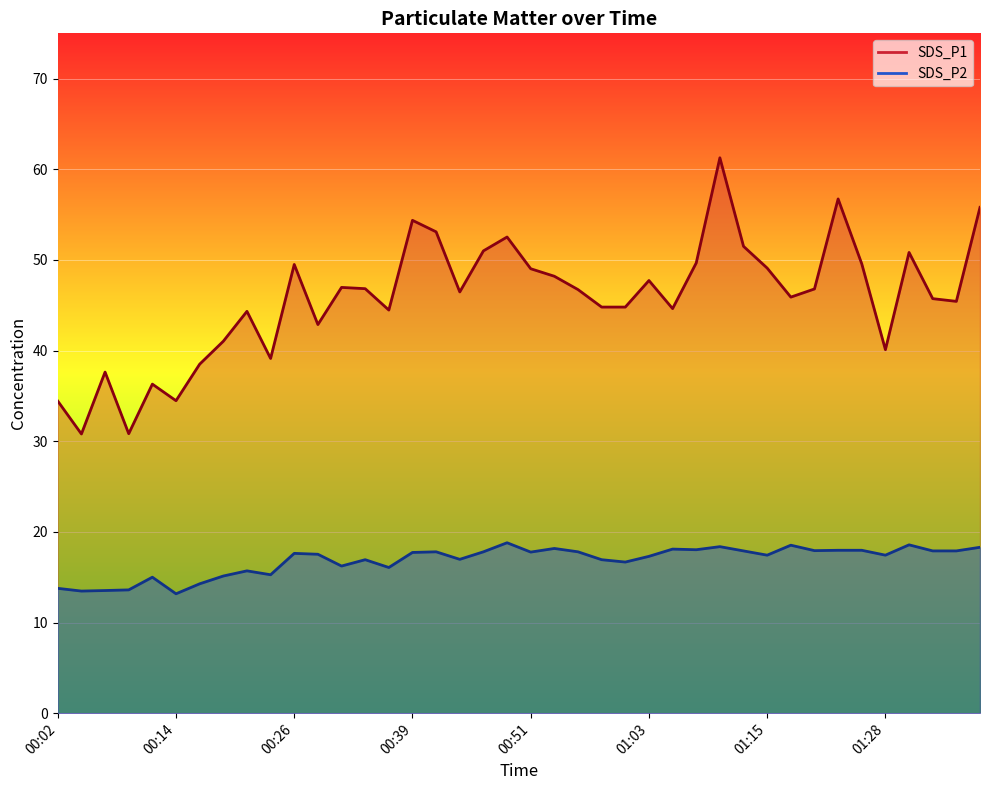

The SDS_P1 series shows 49.3 at 00:02. True or false?

False